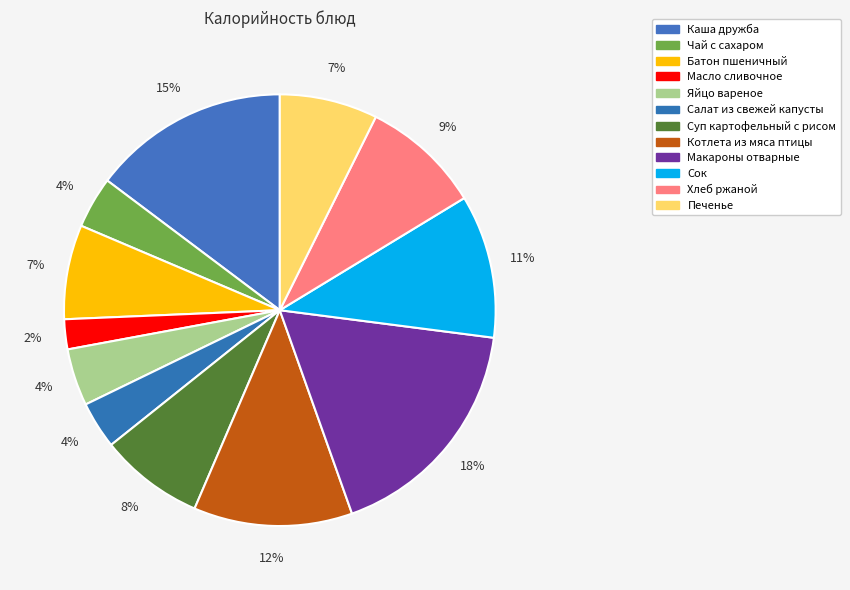

Which slice is the largest?

Макароны отварные